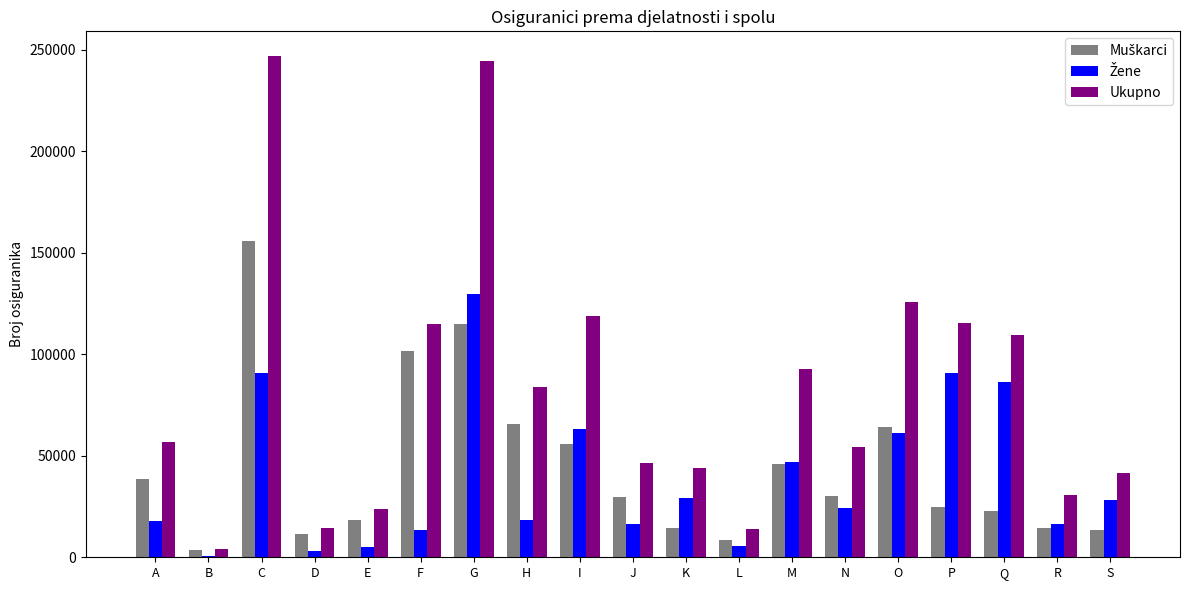

What is the total value across all series at H?

167718